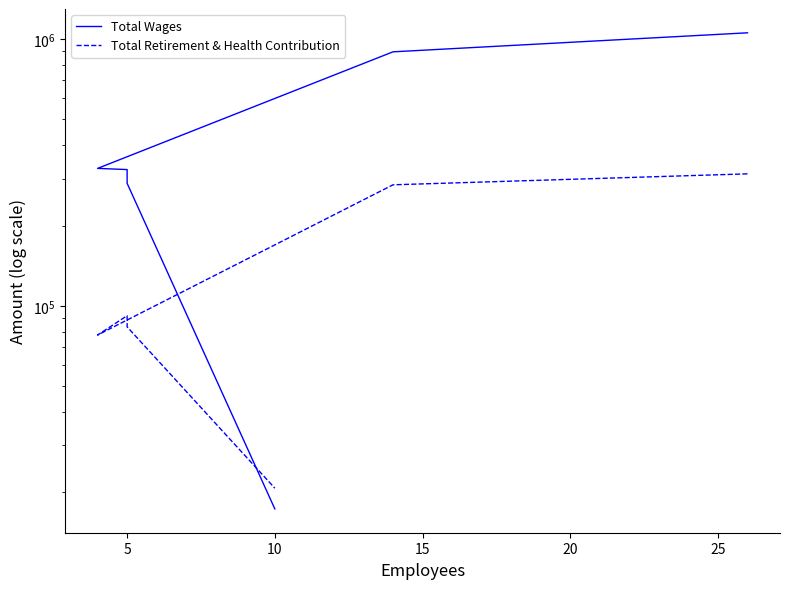

Is it true that Total Retirement & Health Contribution equals 456352 at 5?

False